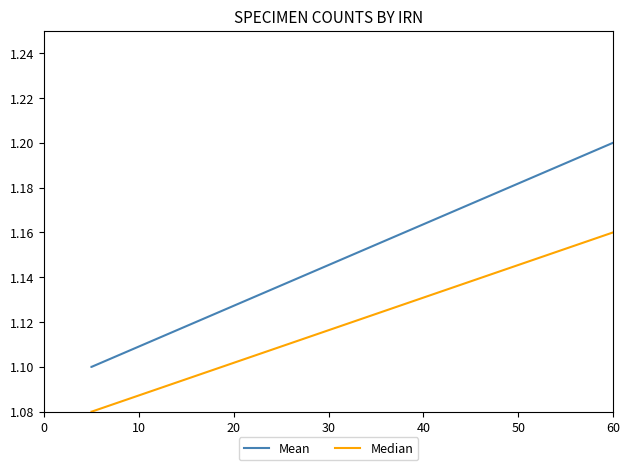

The value of Mean at 60 is 1.8. True or false?

False